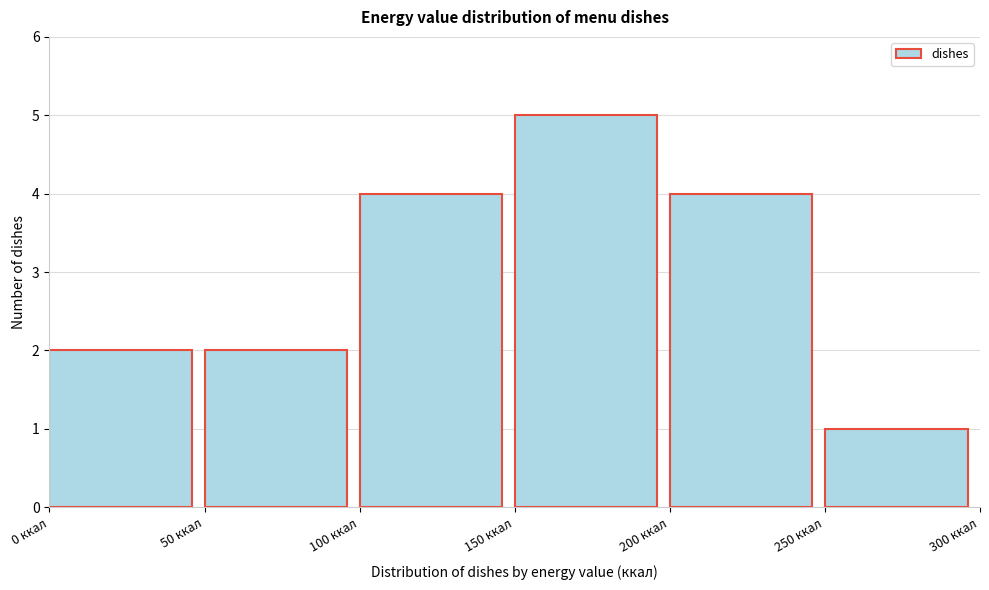

Reading left to right, list every bar in this chart as the range it spans on the x-axis followed by its height. The values are not printed on the chart, so give them approximately, as read against the axis.

0 to 50: 2
50 to 100: 2
100 to 150: 4
150 to 200: 5
200 to 250: 4
250 to 300: 1